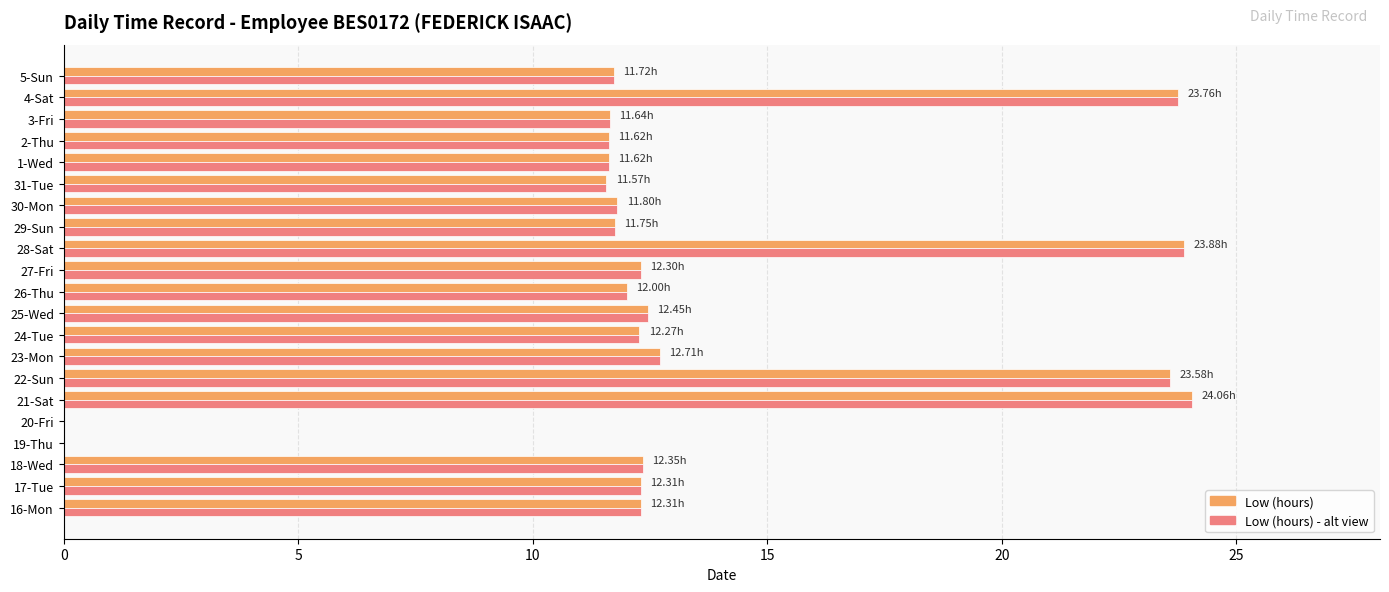

What is the total value across all series at 25-Wed?

24.9